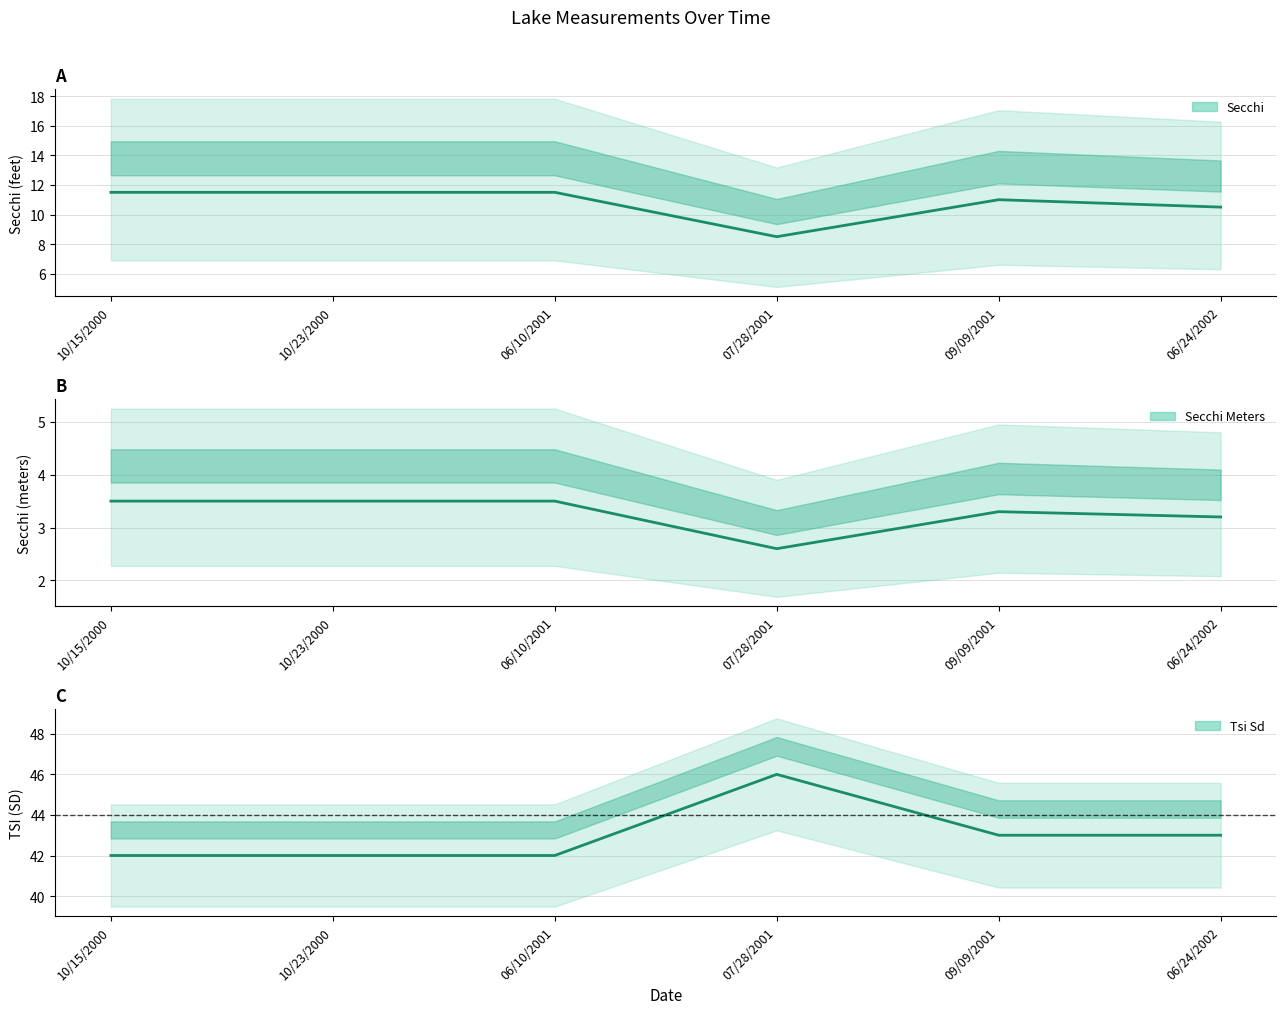

At which category is the sum across all series the highest?

09/09/2001